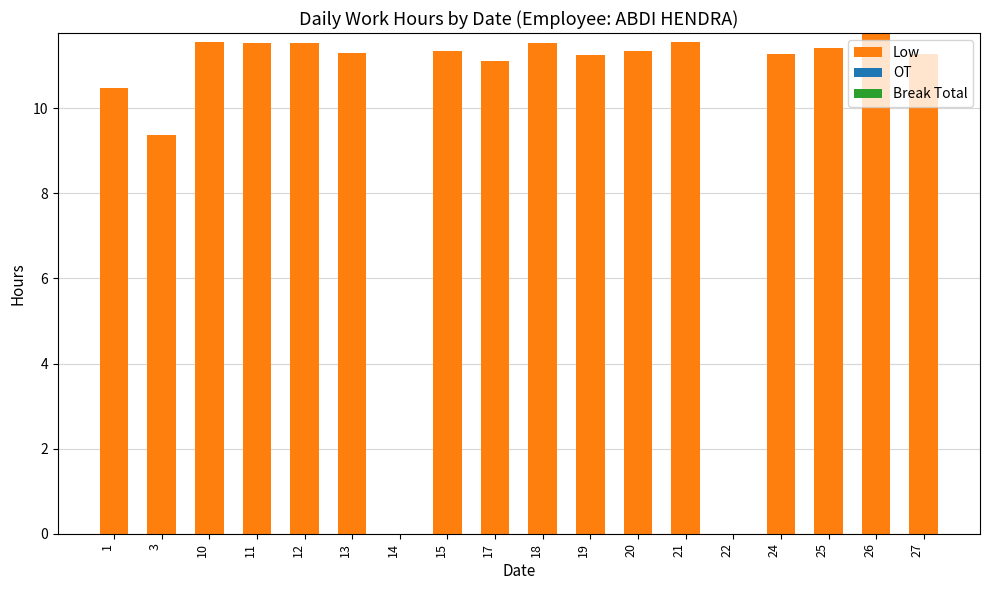

What is the ratio of the value at 3 to the value at 17?

0.8